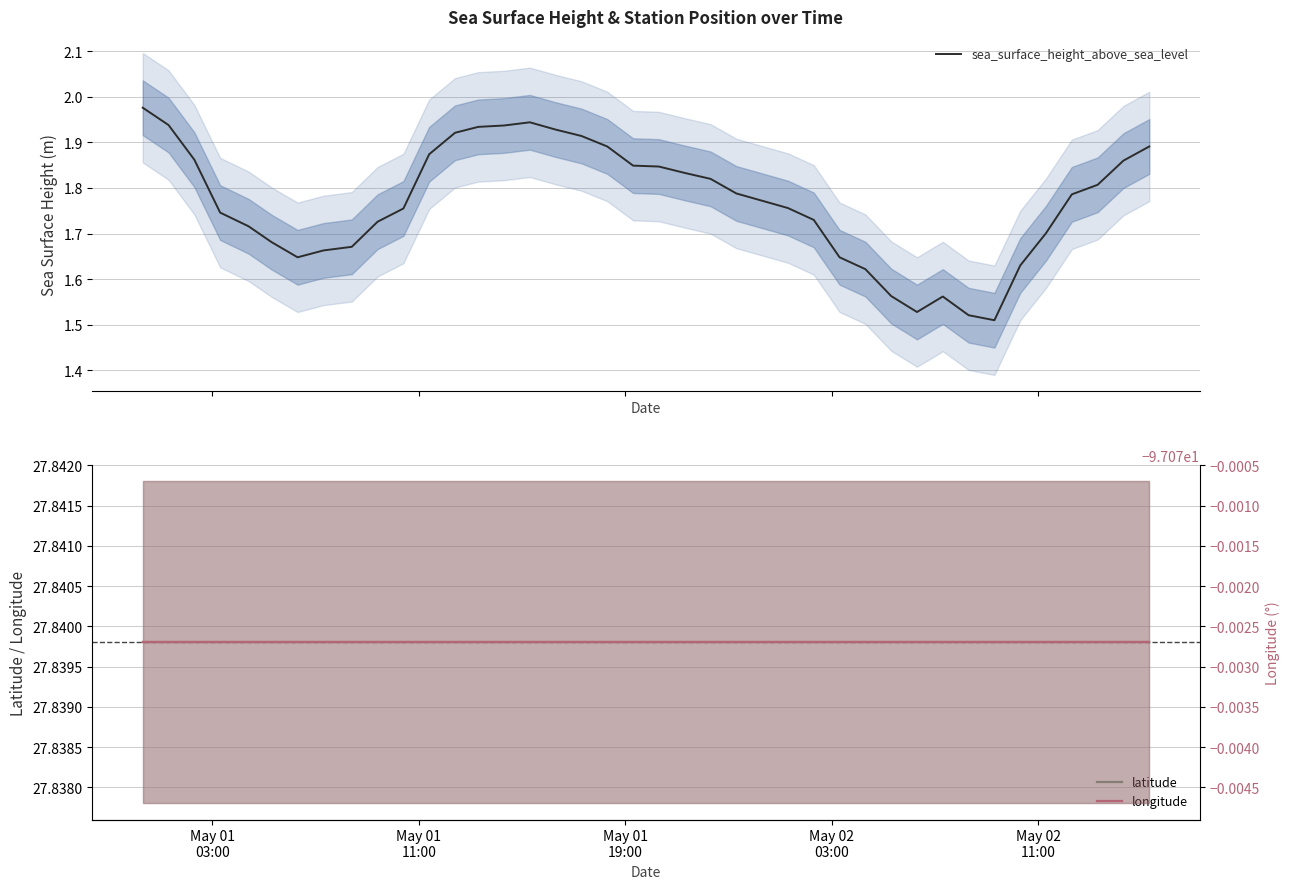

List the series in order of their overall mean, highest first.

latitude, sea_surface_height_above_sea_level, longitude